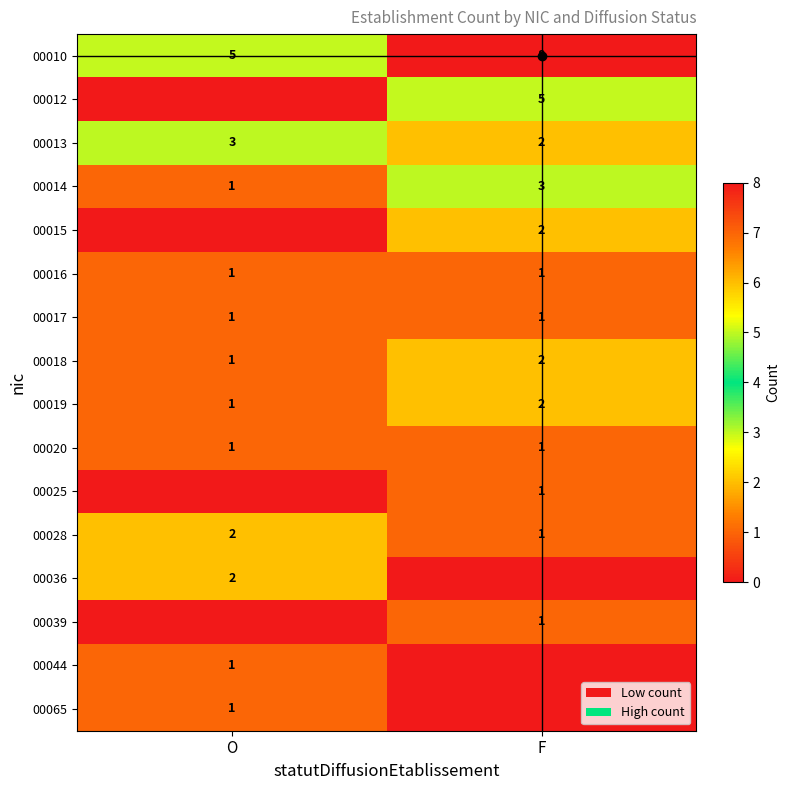

At which category is the sum across all series the highest?

F